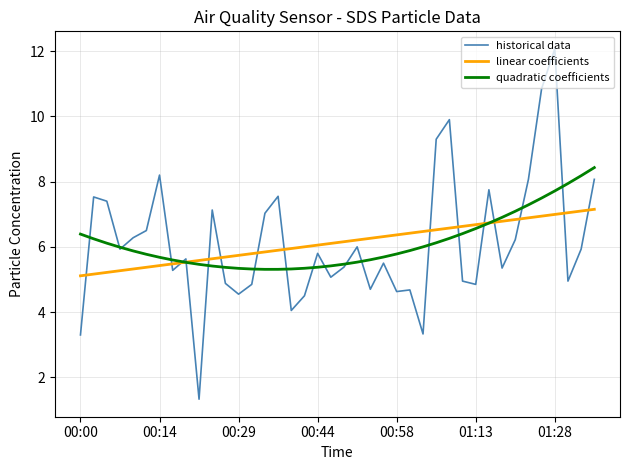

Which series has the widest spread of values?

historical data